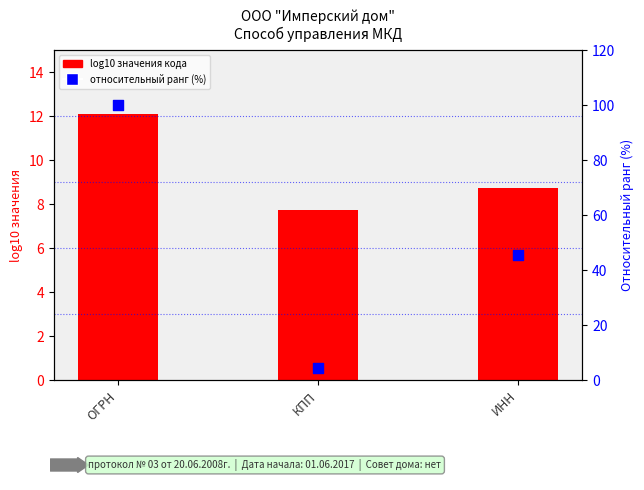

Which series reaches the minimum Y coordinate?

относительный ранг (%)